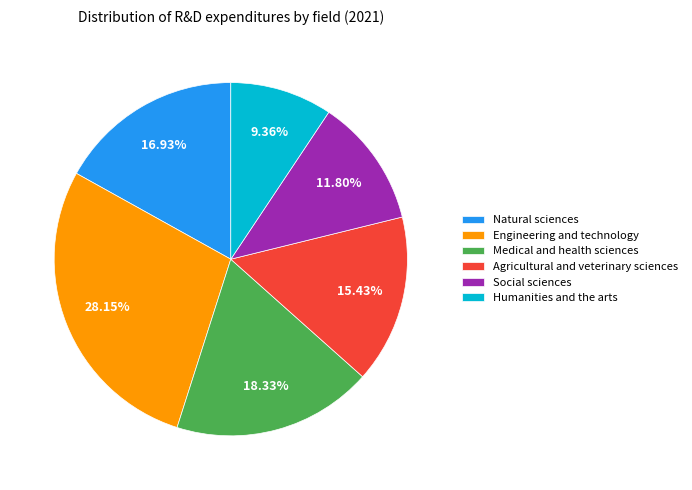

Do Agricultural and veterinary sciences and Engineering and technology together represent more than half of the pie?

No